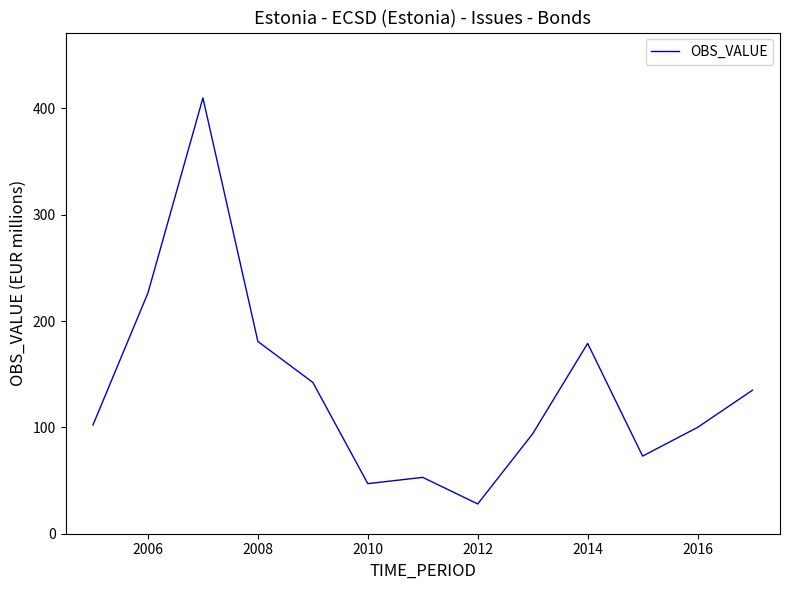

What is the difference between the maximum and minimum values?

381.9